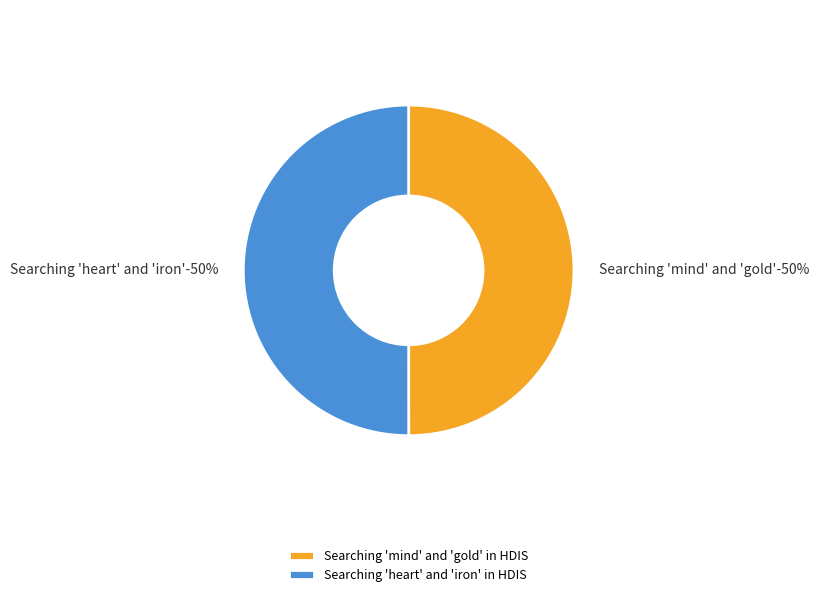

Does Searching 'heart' and 'iron' in HDIS represent more than half of the total?

Yes